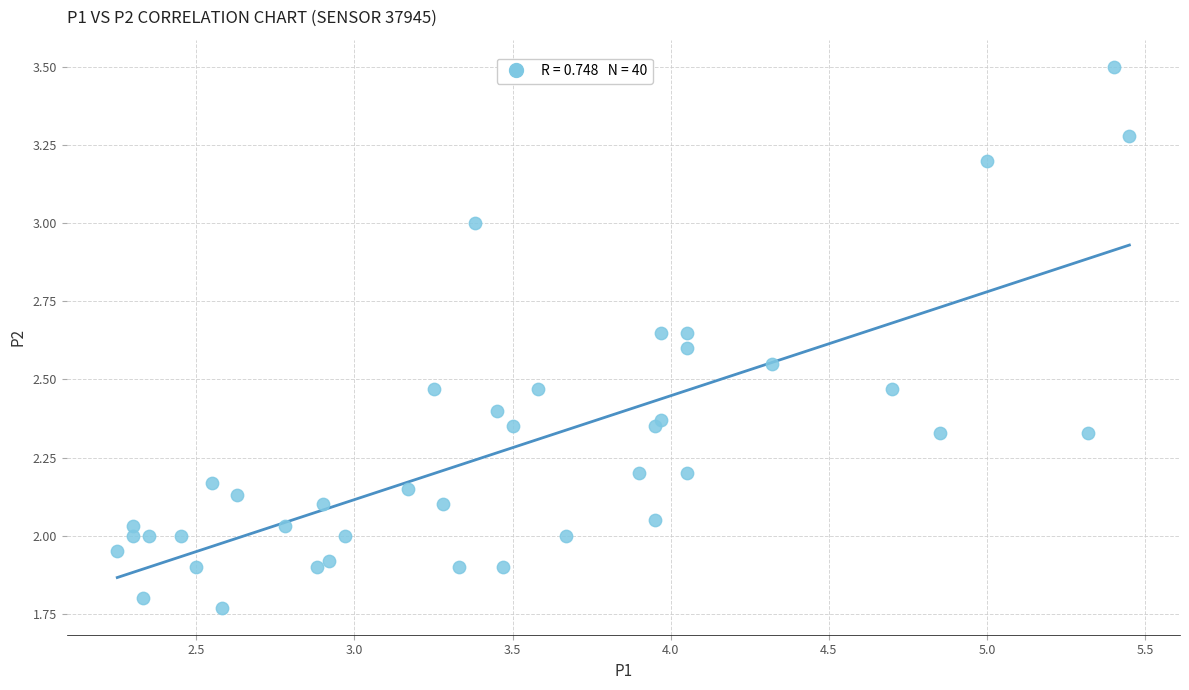

What is the range of X values (max minus min)?

3.2